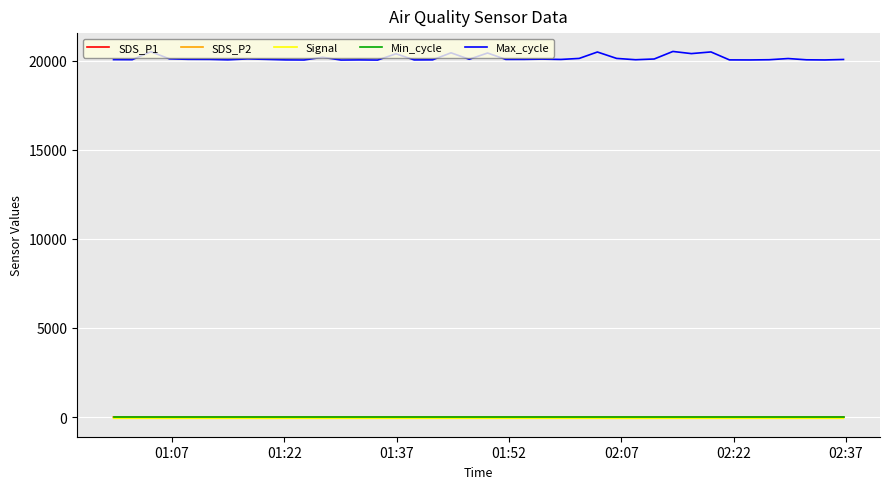

Which series has the largest total across all categories?

Max_cycle